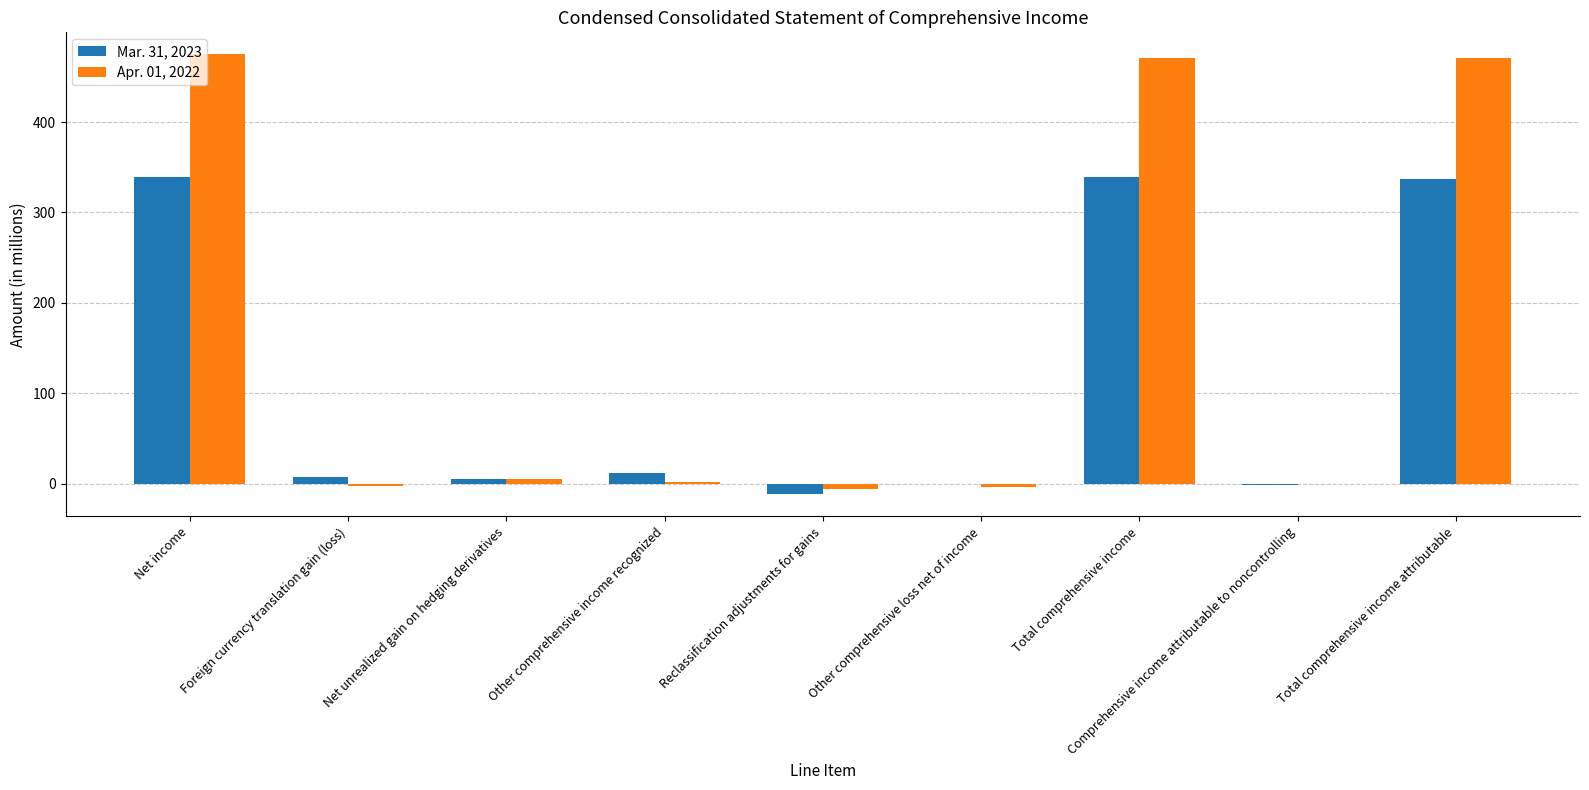

Which series has the largest total across all categories?

Apr. 01, 2022